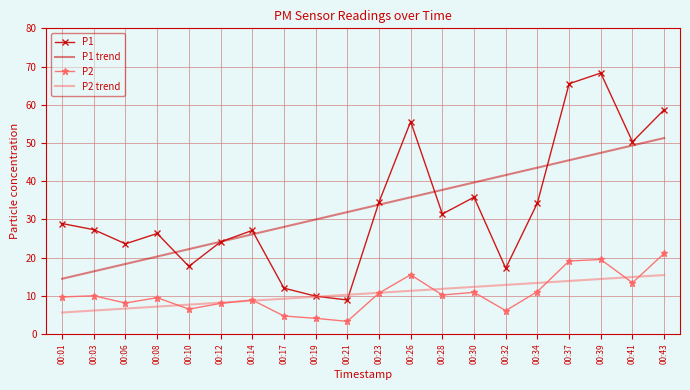

In P1, how many points are lower than both neighbors (excluding endpoints)?

6